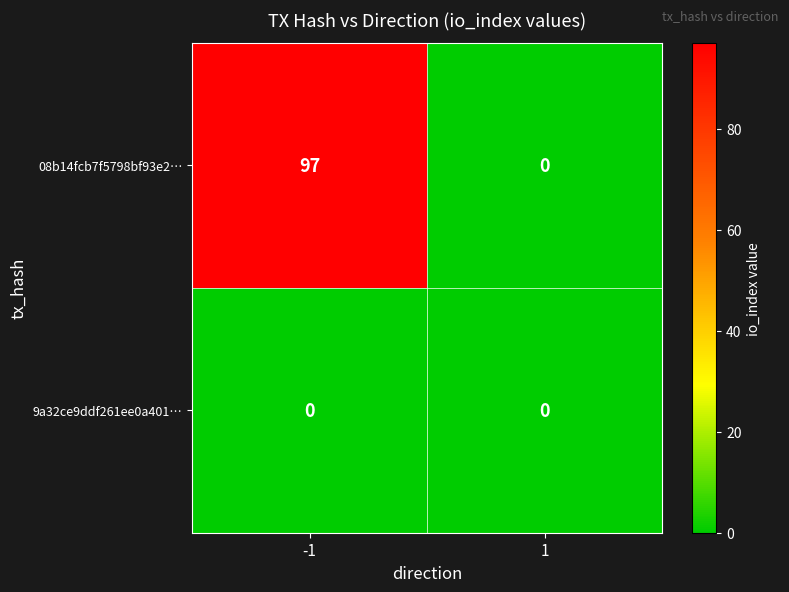

Which series has the largest range (max minus min)?

08b14fcb7f5798bf93e2…